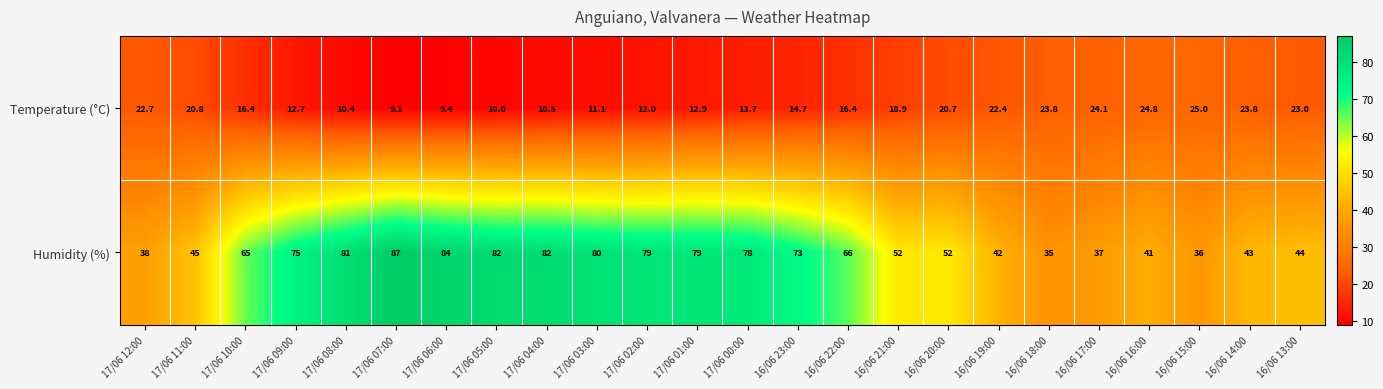

How many distinct data groups are displayed?

2